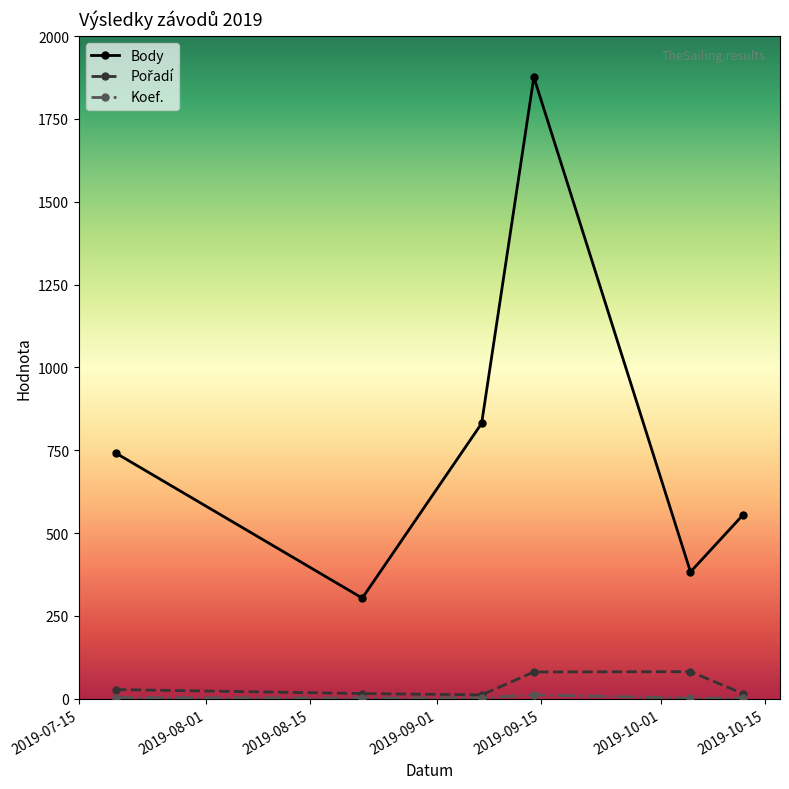

Which series has the widest spread of values?

Body